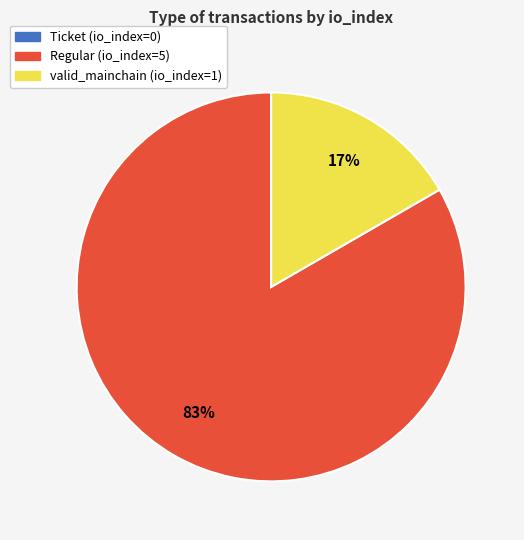

Which category accounts for the majority?

Regular (io_index=5)